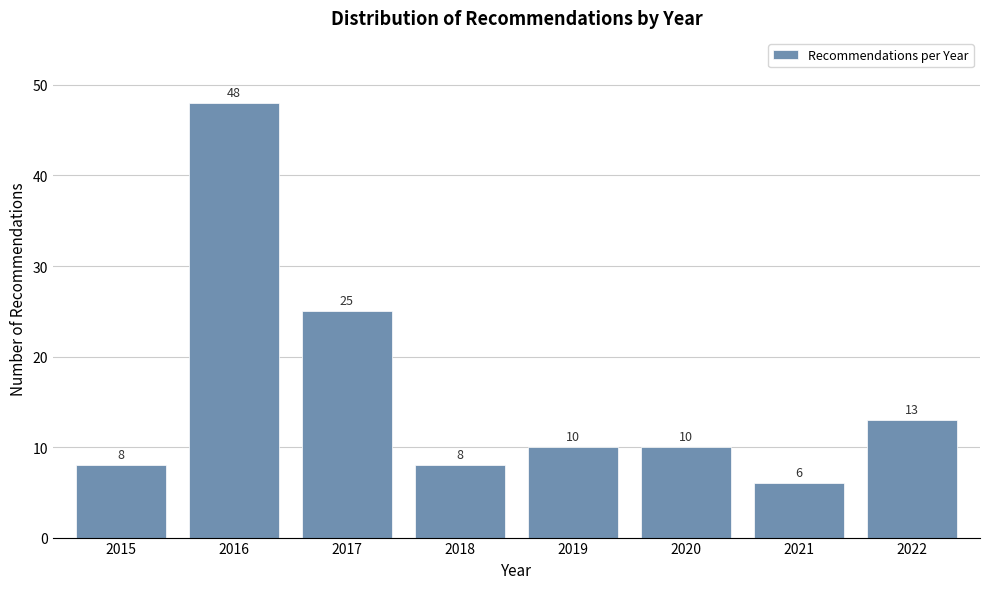

Reading left to right, what are all the values shown in this chart?

2015=8	2016=48	2017=25	2018=8	2019=10	2020=10	2021=6	2022=13